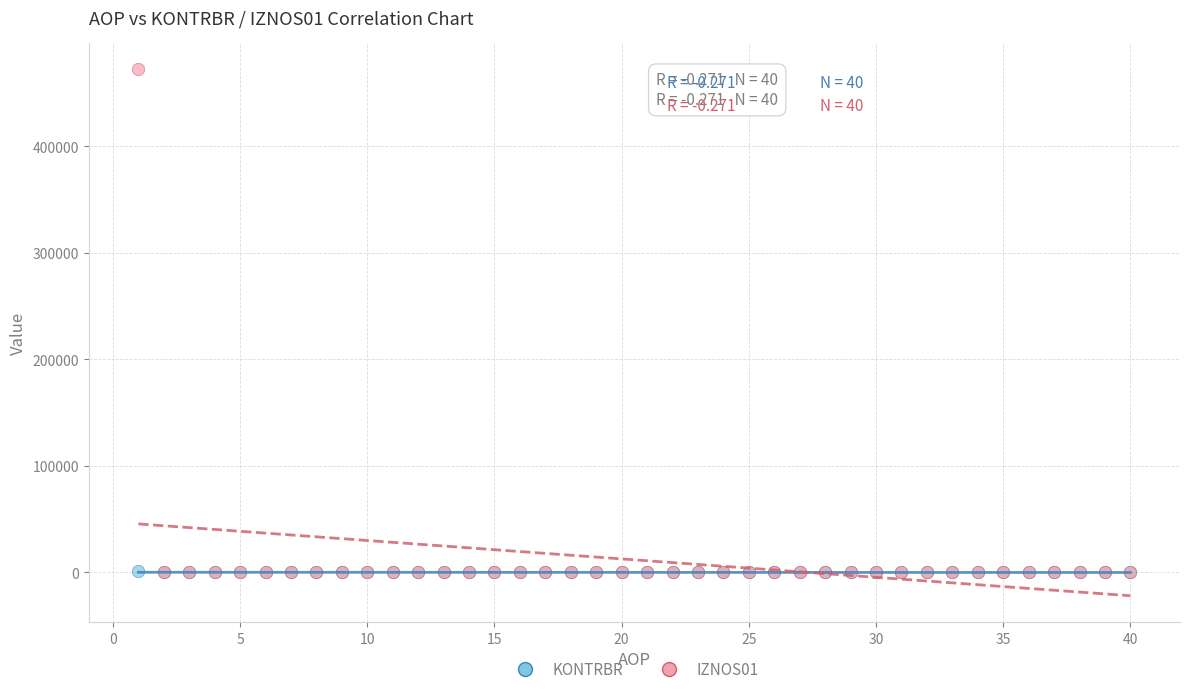

Which series has the widest spread of Y values?

IZNOS01